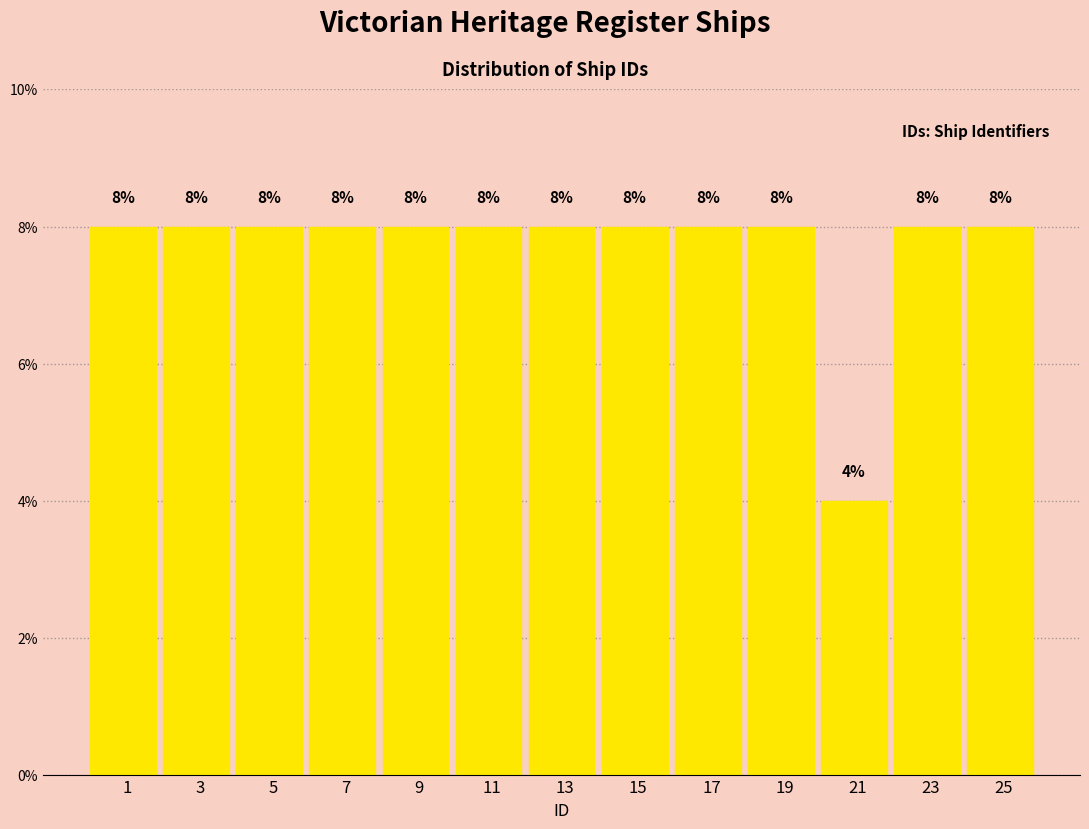

Reading left to right, extract all data points from this chart.

8	8	8	8	8	8	8	8	8	8	4	8	8